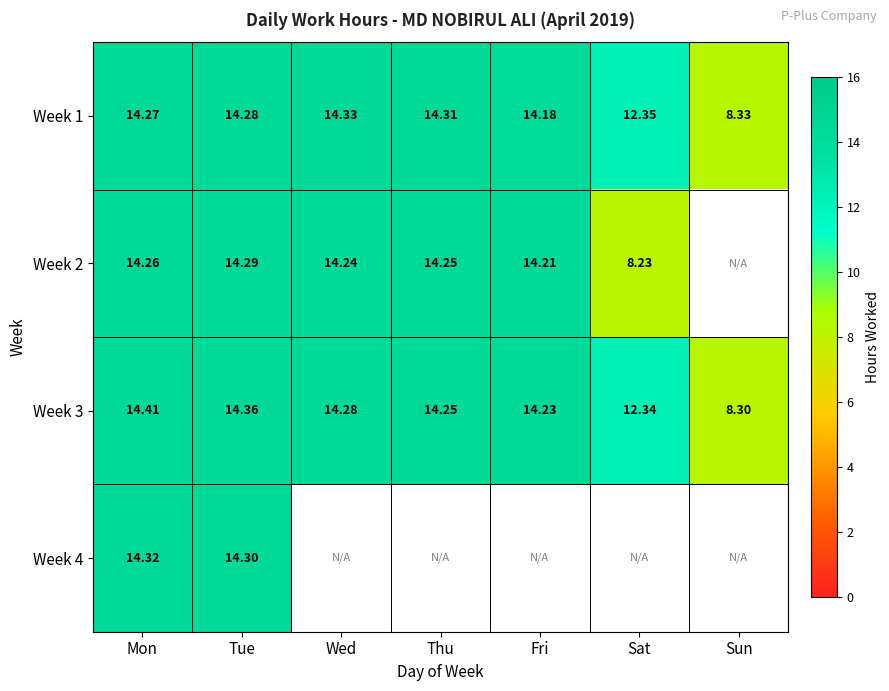

At which label does Week 3 reach its peak?

Mon